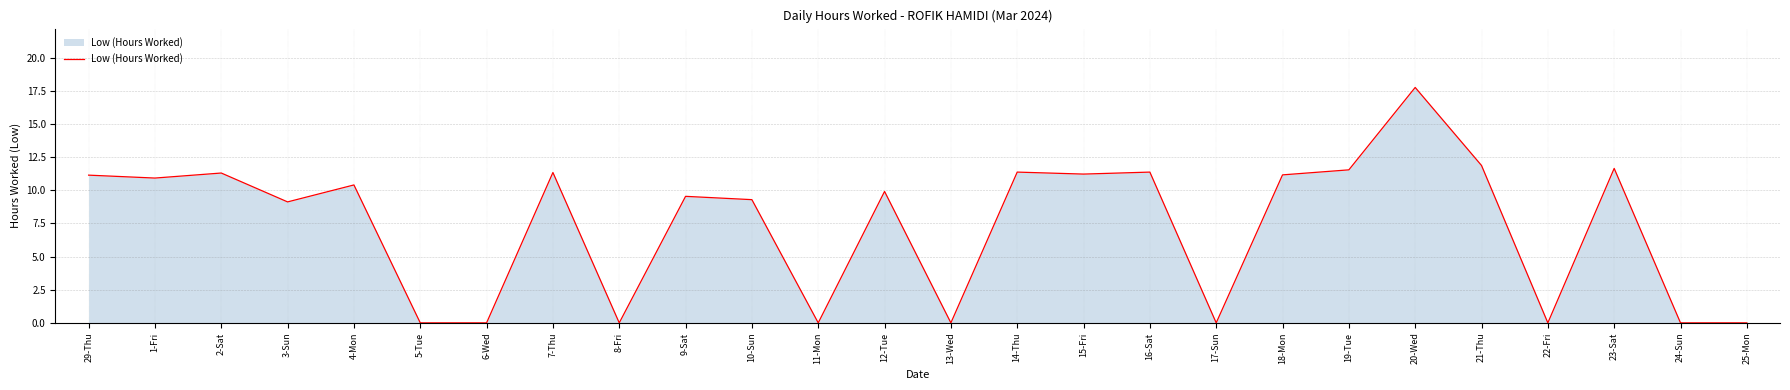

What is the average value?

7.3